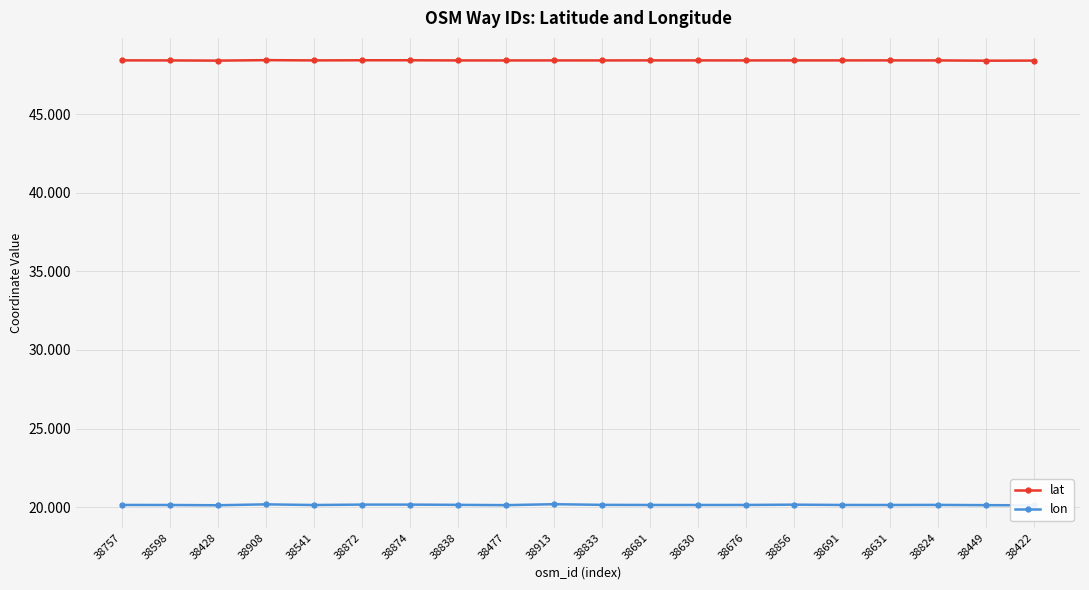

What is the total value across all series at 38691?

68.6